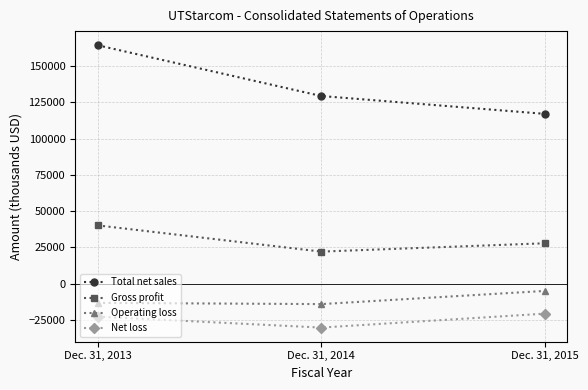

How many data points in Net loss are above -22730?

1